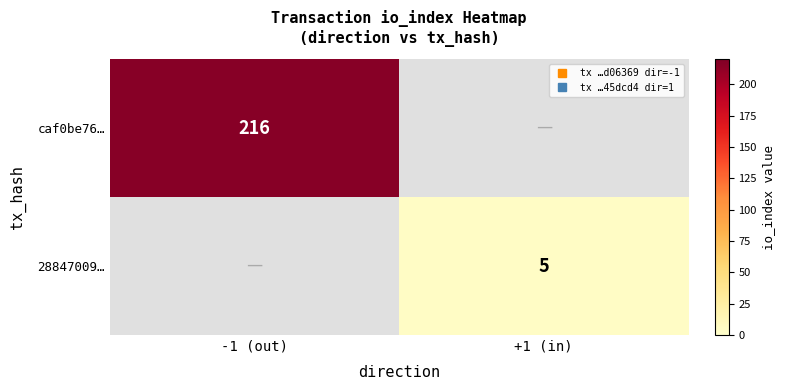

What is the maximum value shown in the chart?

216.0